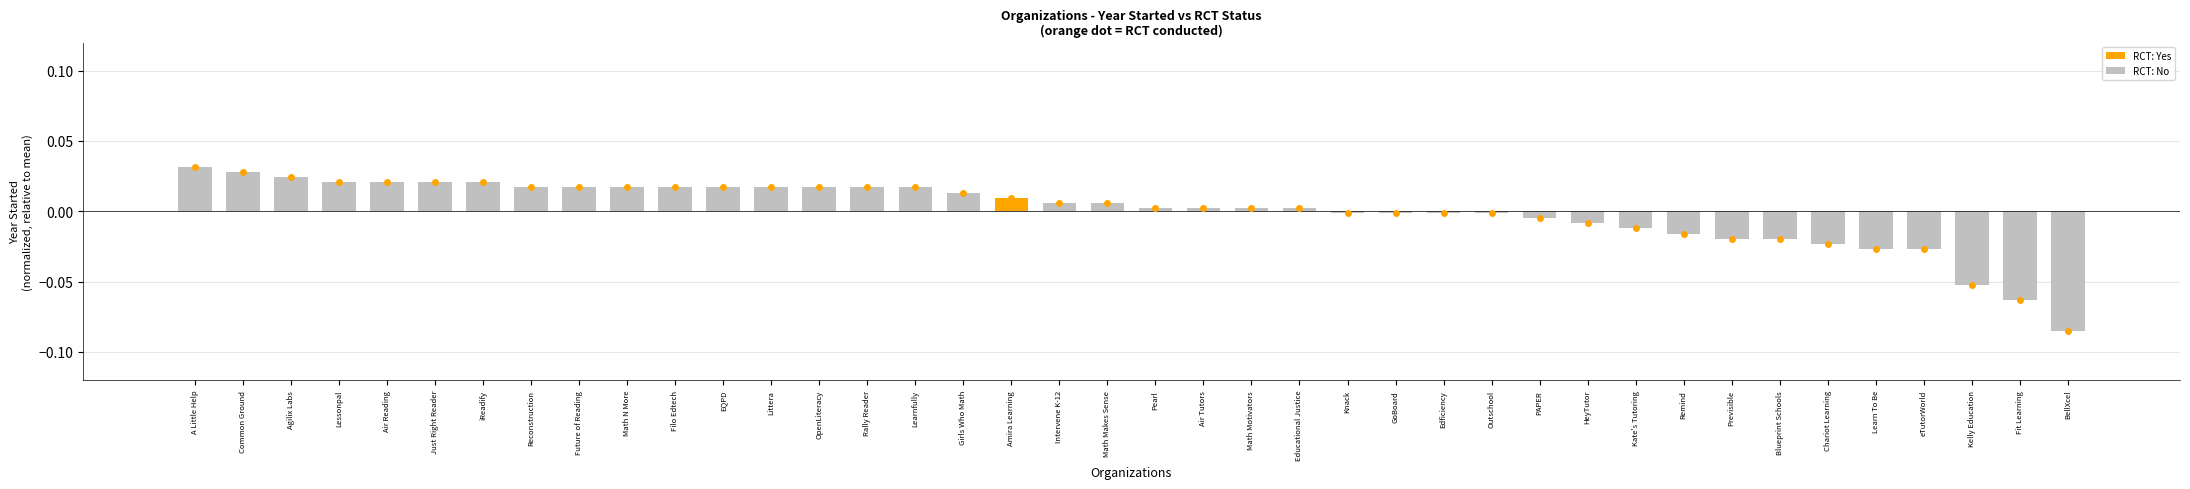

True or false: the data shows 0.0 at Common Ground.

True